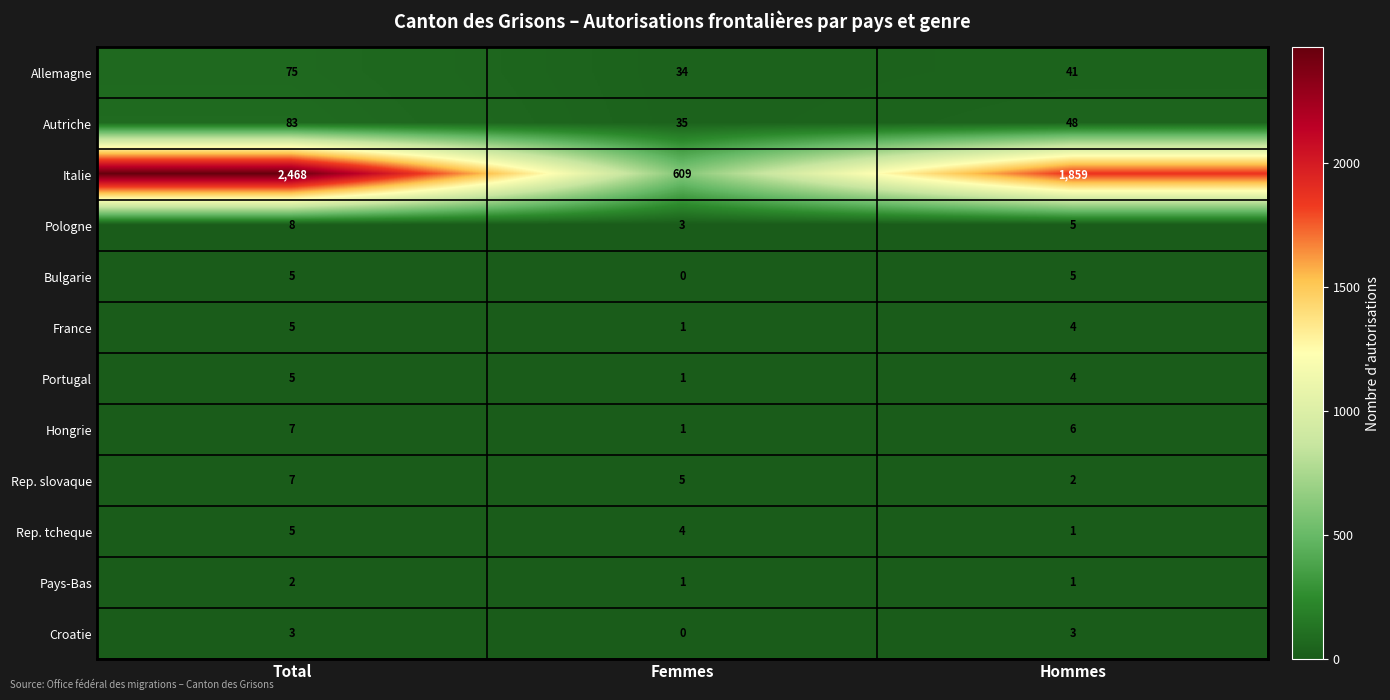

Rank the categories by Portugal value from highest to lowest.

Total, Hommes, Femmes